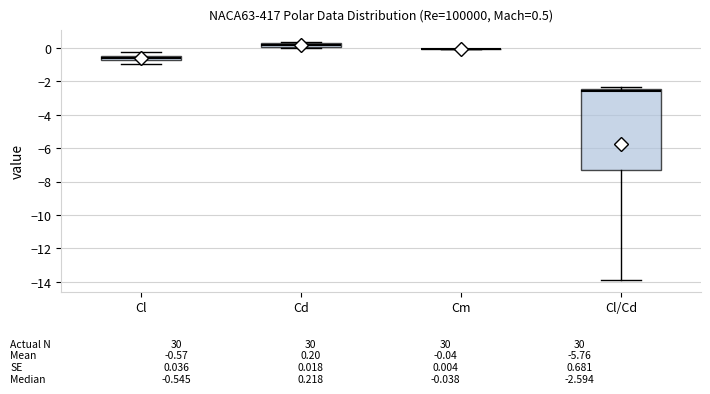

Which box is the tallest, from its lower edge to its upper edge?

Cl/Cd